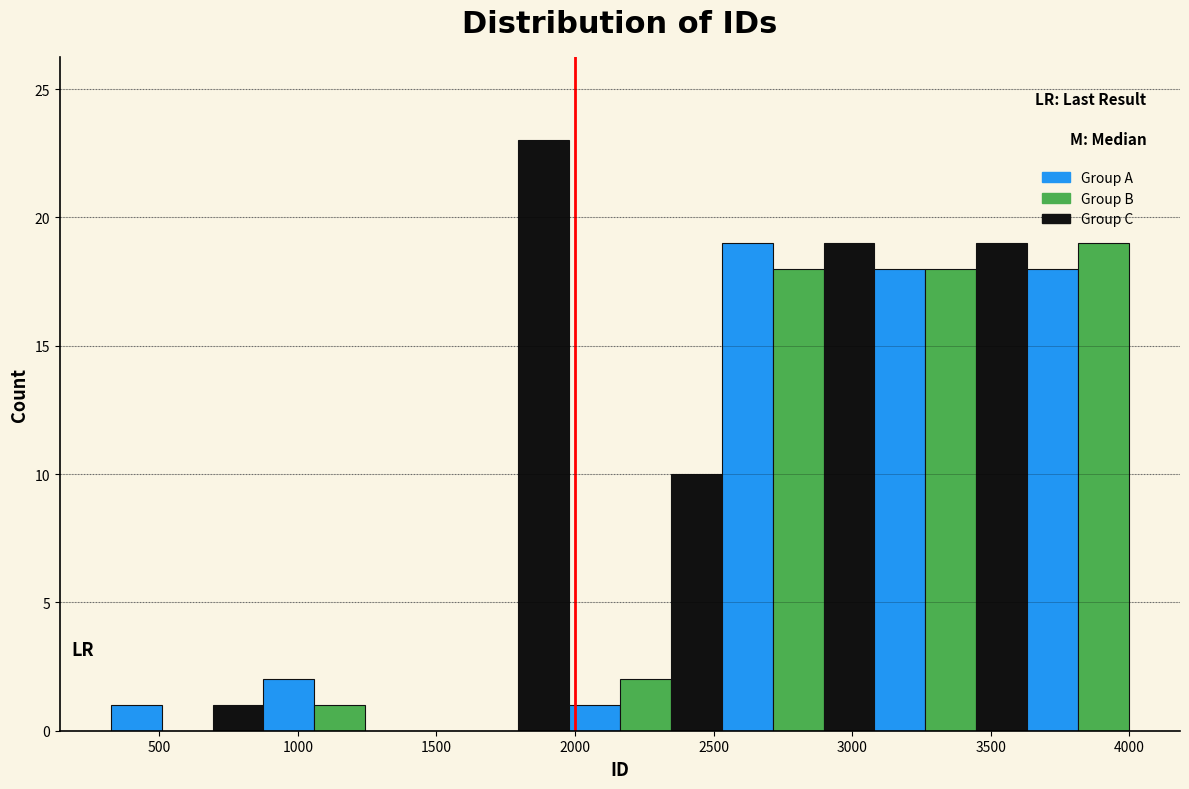

Read against the x-axis, roughly where is the centre of the tallest bar?

1900